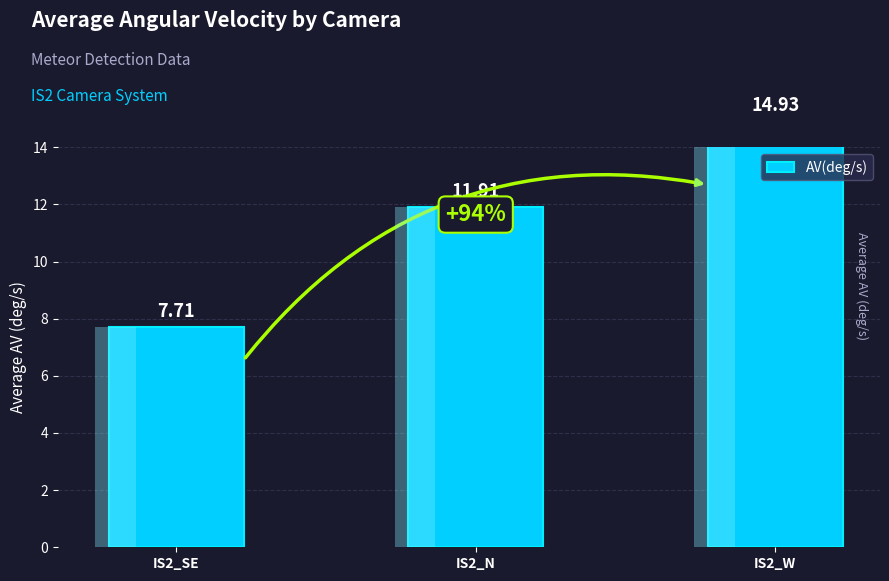

What is the greatest value displayed?

14.9